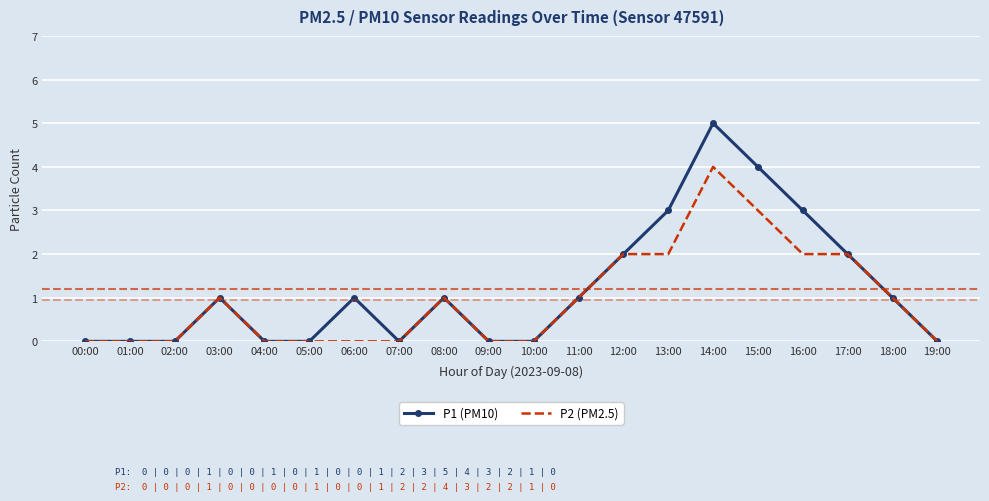

Which series has the largest total across all categories?

P1 (PM10)